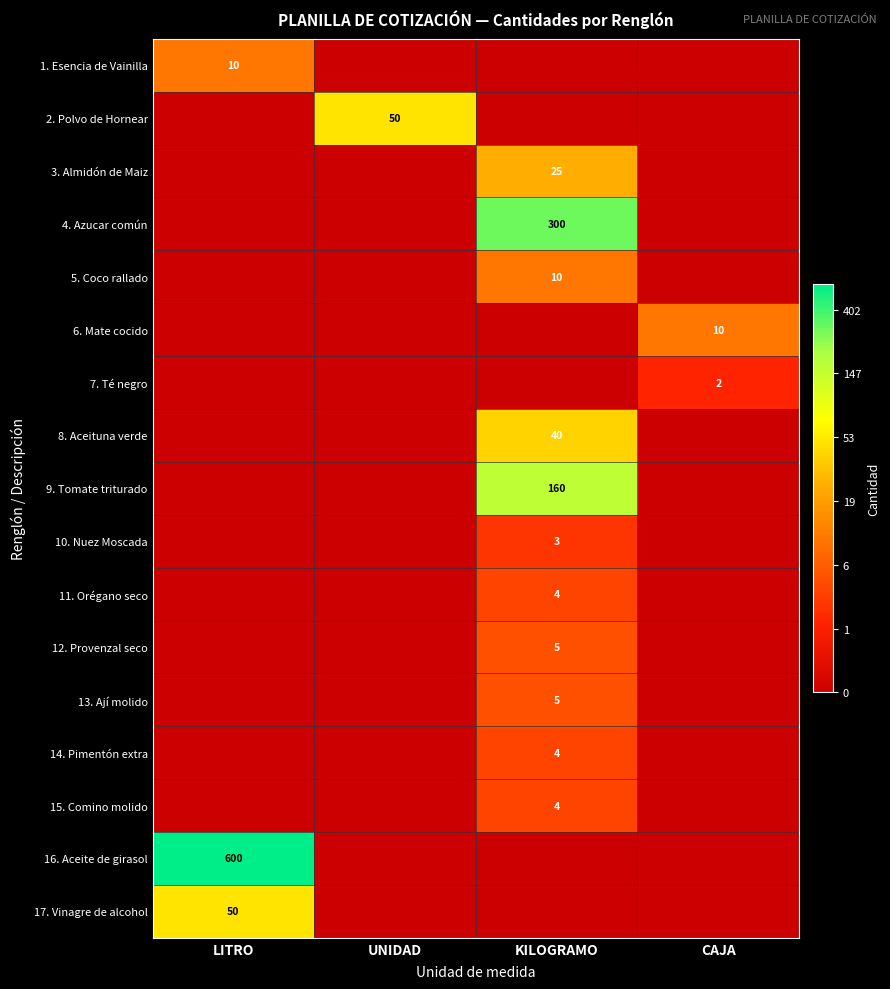

The value of 2. Polvo de Hornear at UNIDAD is 29. True or false?

False